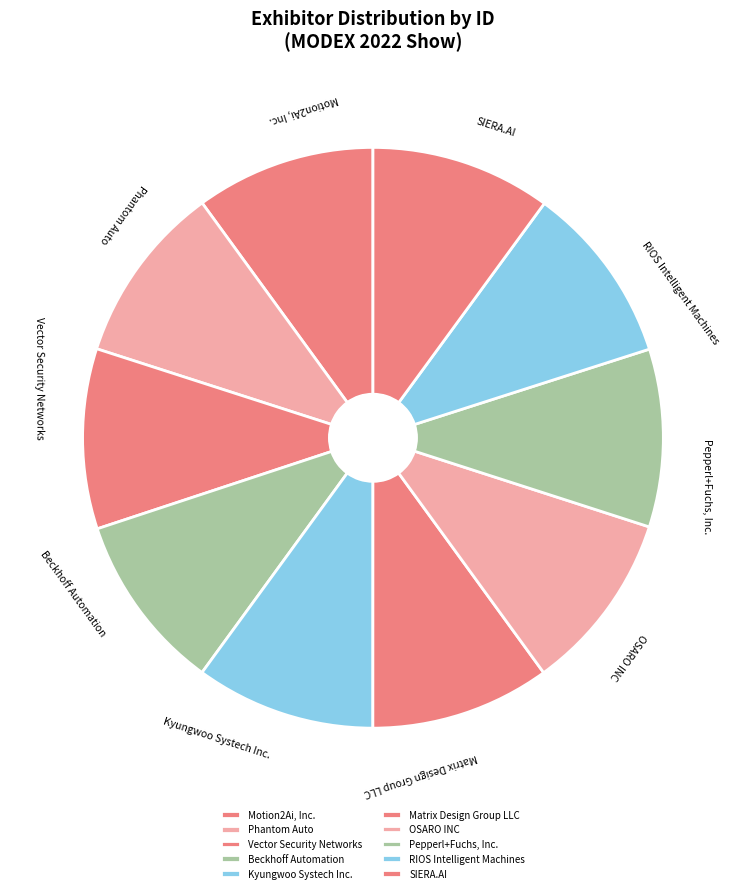

How many slices are in this pie chart?

10